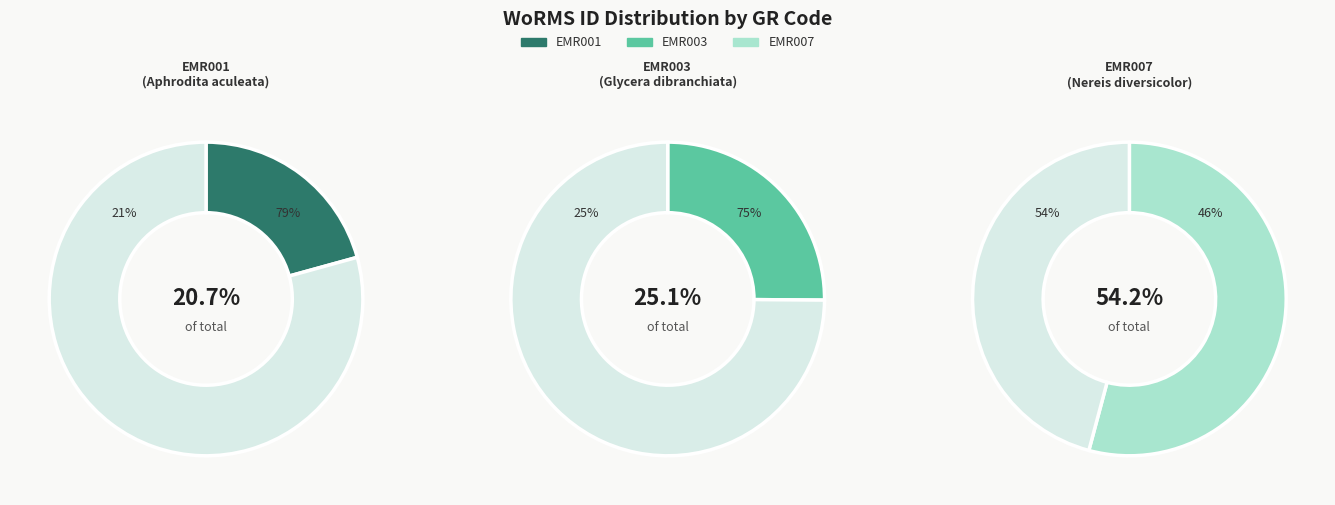

Is it true that EMR007 is 54% of the pie?

True